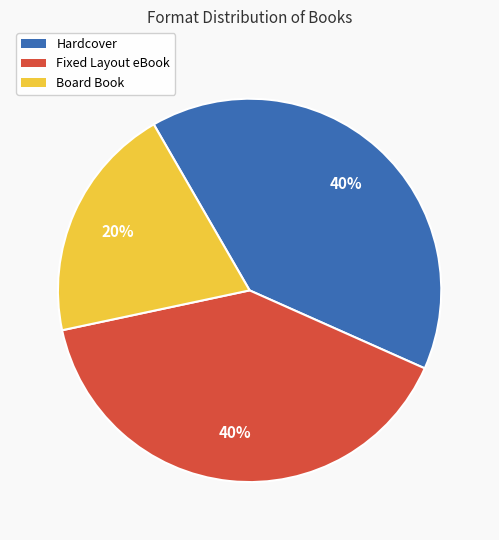

To the nearest percent, what is the difference between the largest and smallest slice percentages?

20%